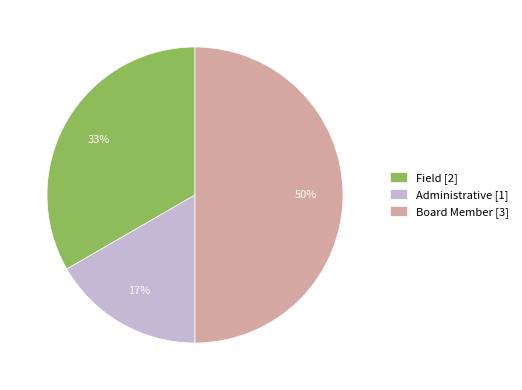

What is the ratio of the value at Field to the value at Board Member?

0.7